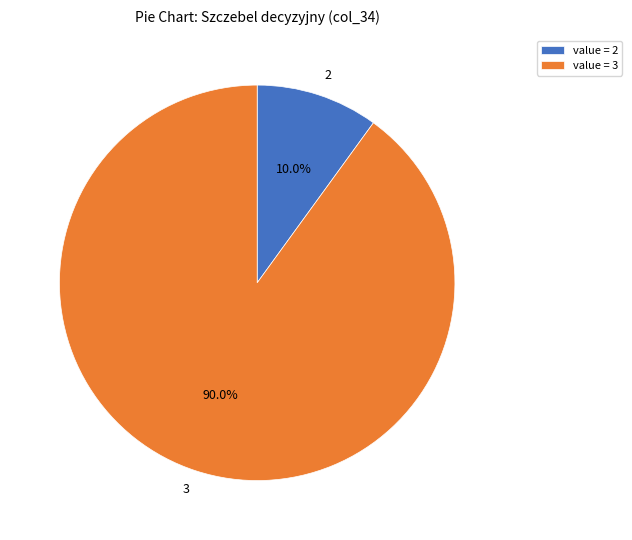

Between 3 and 2, which is larger?

3